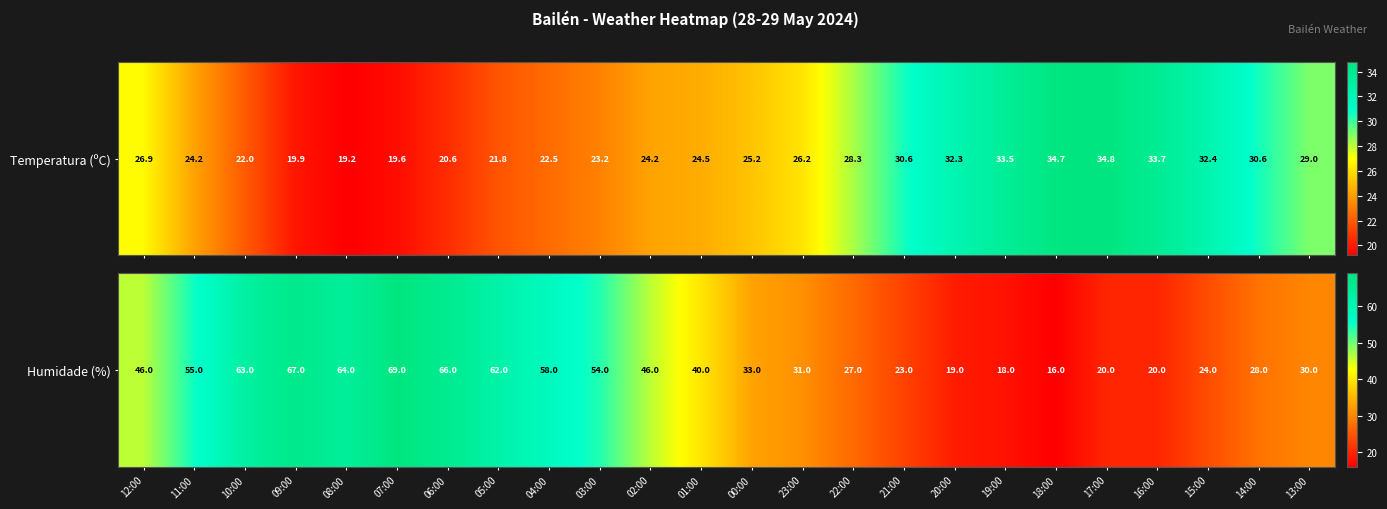

Which label corresponds to the smallest value in the chart?

18:00